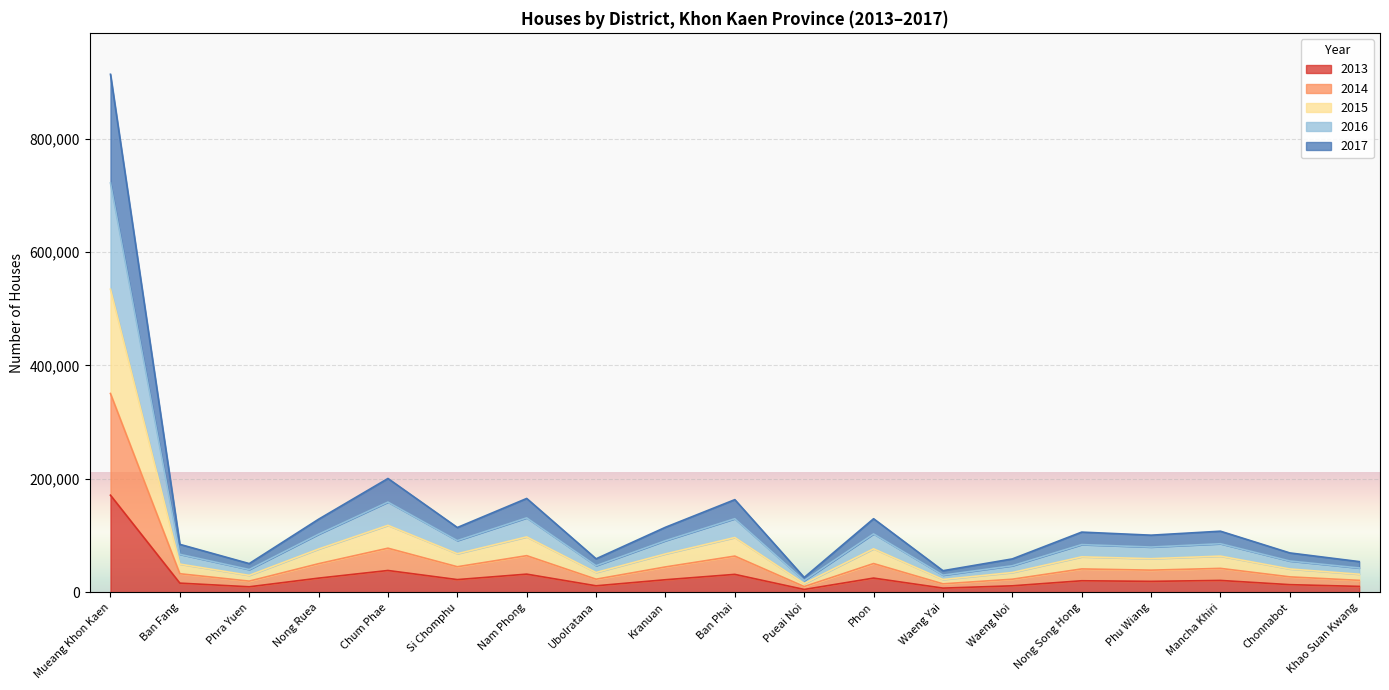

What are all the series names shown in the legend?

2013, 2014, 2015, 2016, 2017